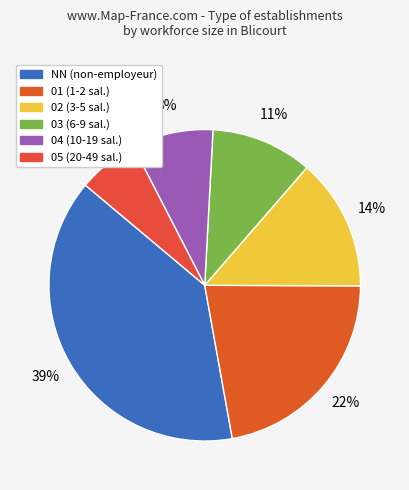

Which slice is the smallest?

05